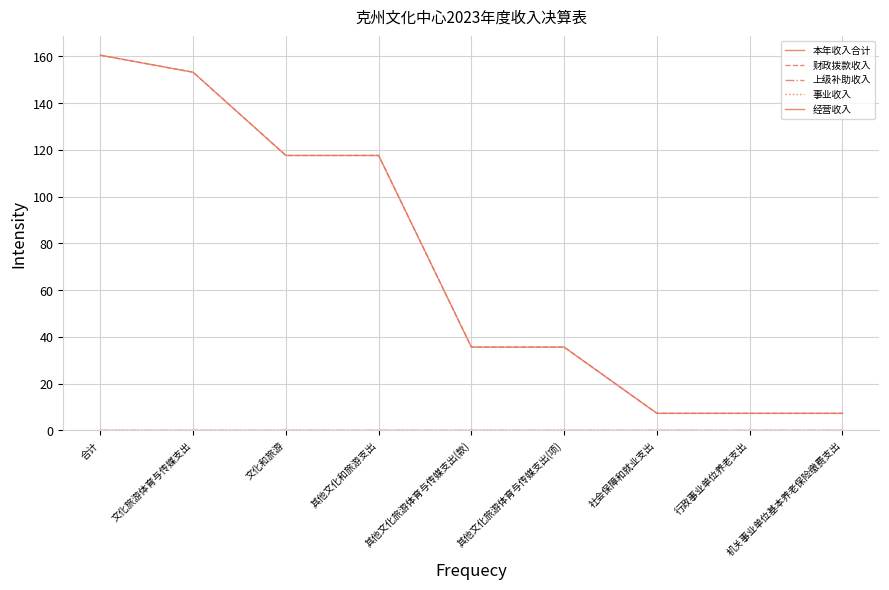

Which series has the largest range (max minus min)?

本年收入合计